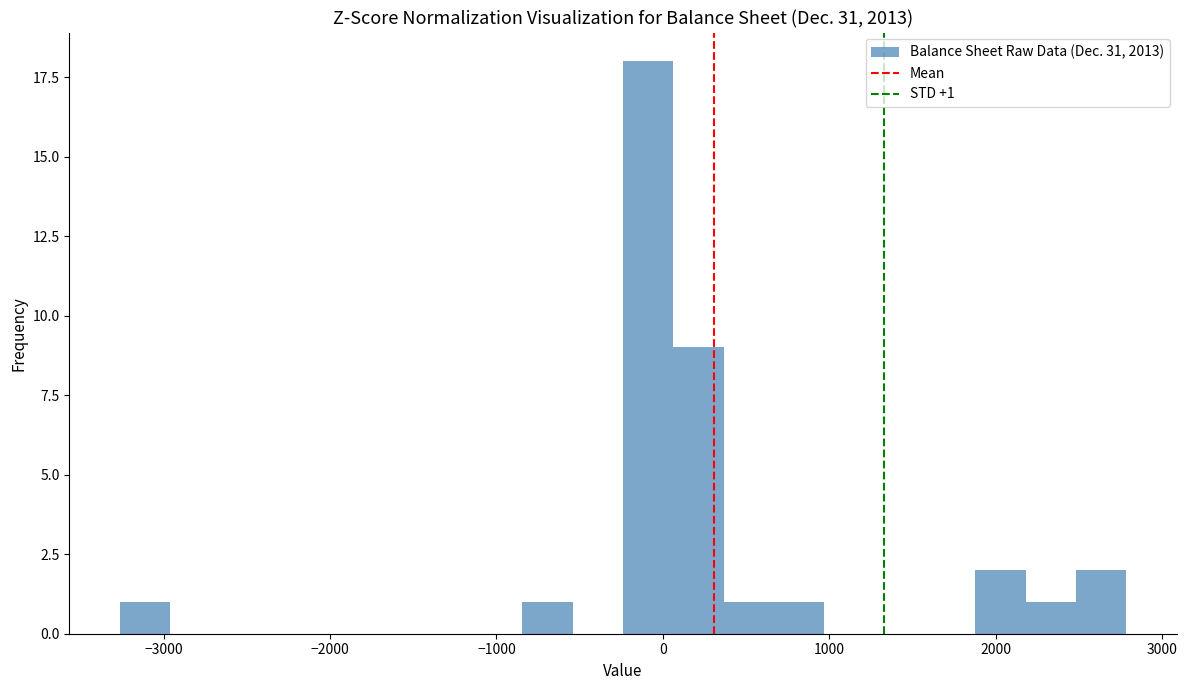

Read against the x-axis, roughly where is the centre of the tallest bar?

-100